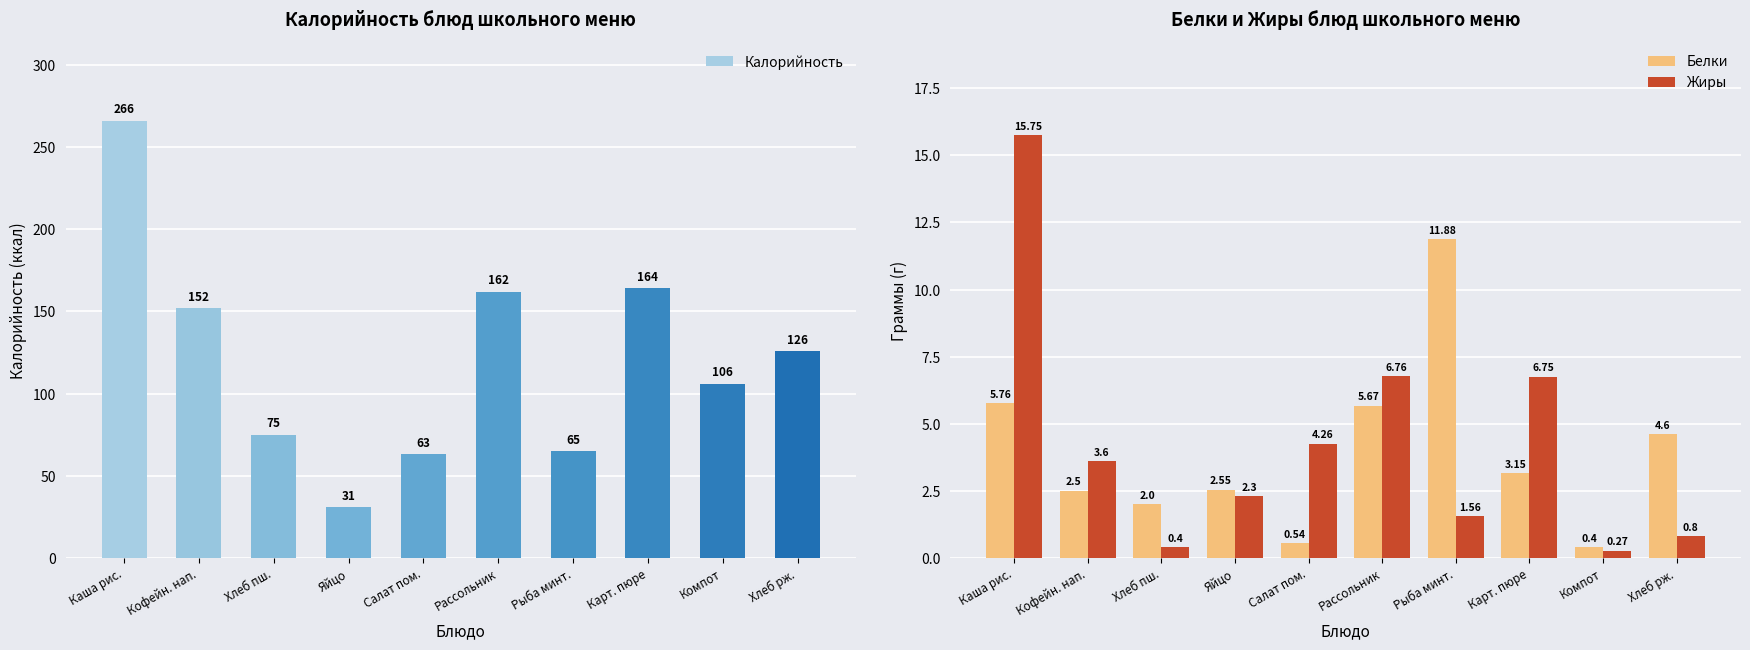

What is the smallest value displayed?

0.3